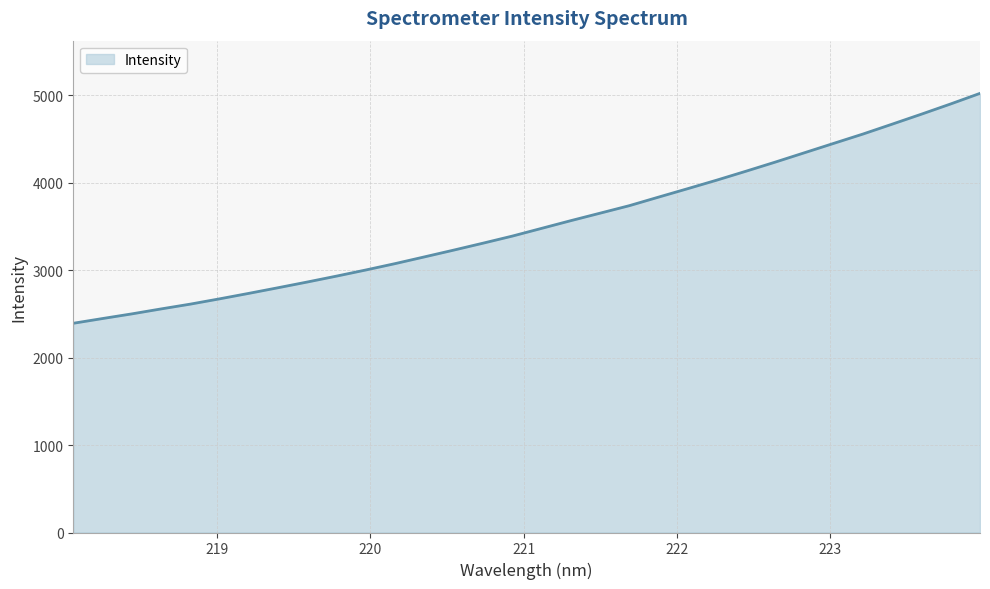

True or false: there are more than 0 points higher than both neighbors.

False